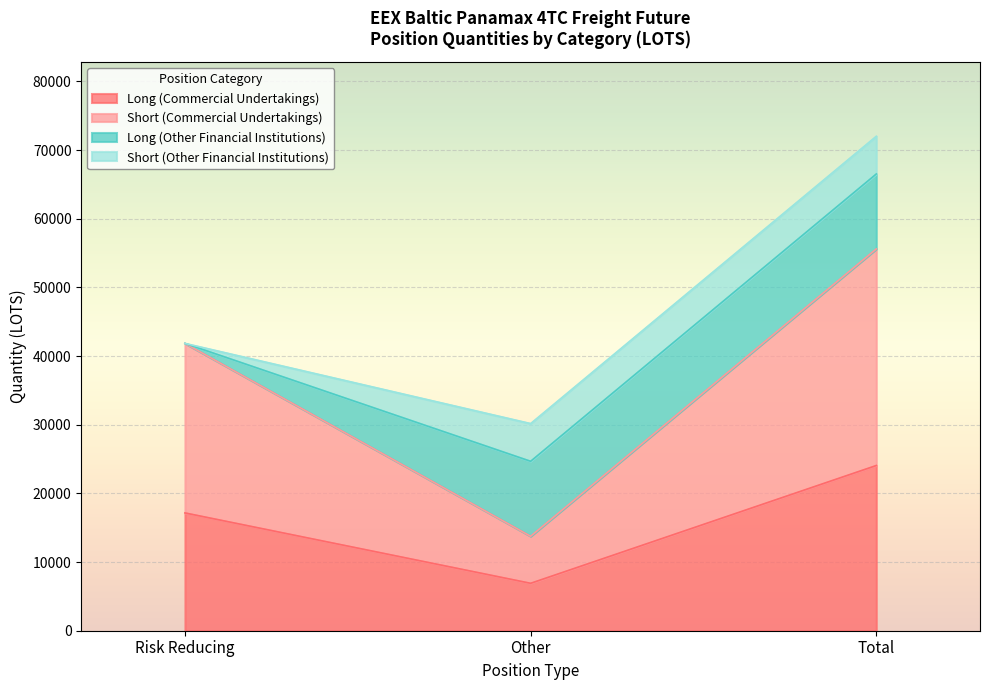

List the labels in order of Long (Commercial Undertakings) value, smallest first.

Other, Risk Reducing, Total